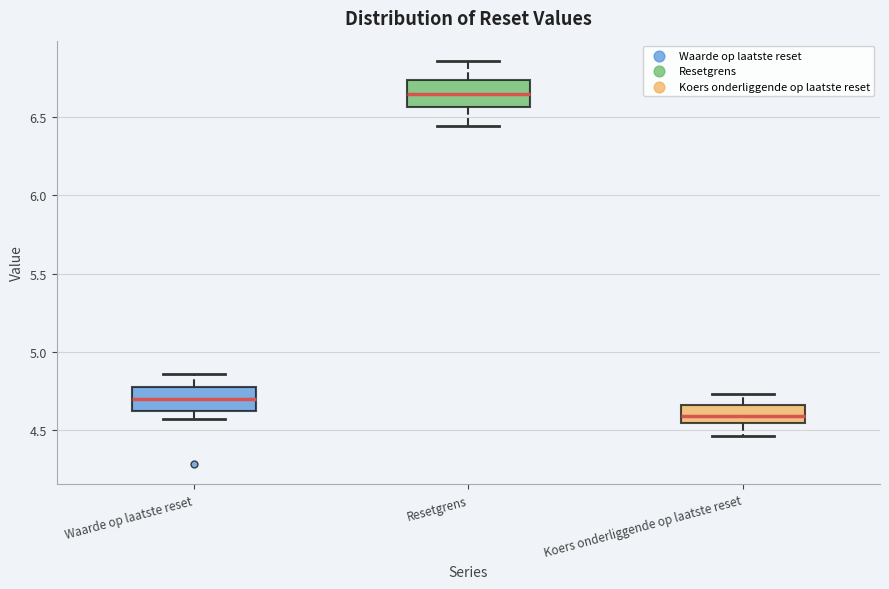

Where is the lower edge of the box for Waarde op laatste reset on the y-axis? The values are not printed on the chart, so give them approximately, as read against the axis.

4.60